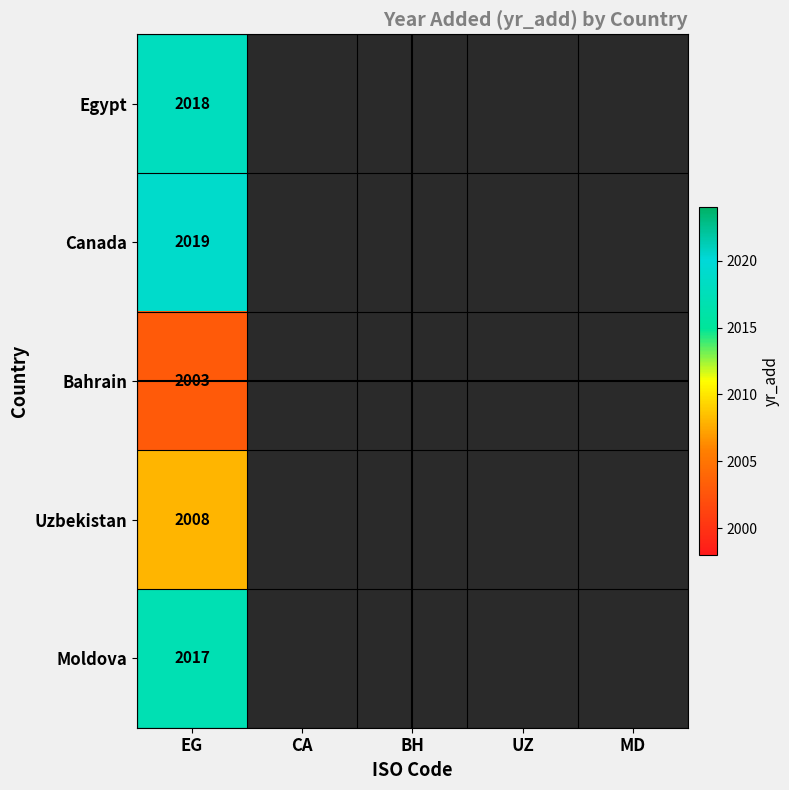

The value of Moldova at EG is 1310. True or false?

False